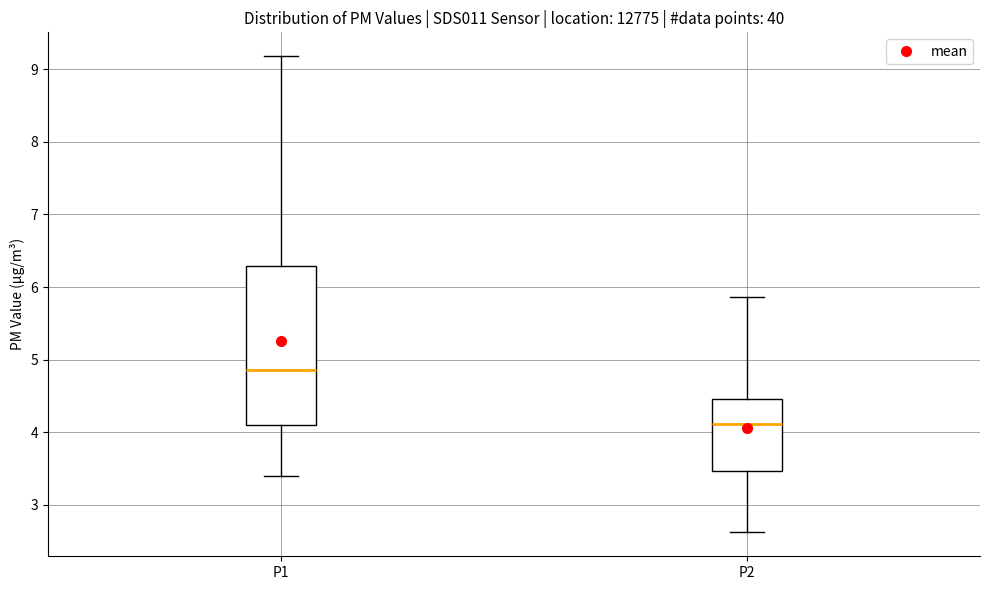

Where is the lower edge of the box for P1 on the y-axis? The values are not printed on the chart, so give them approximately, as read against the axis.

4.1